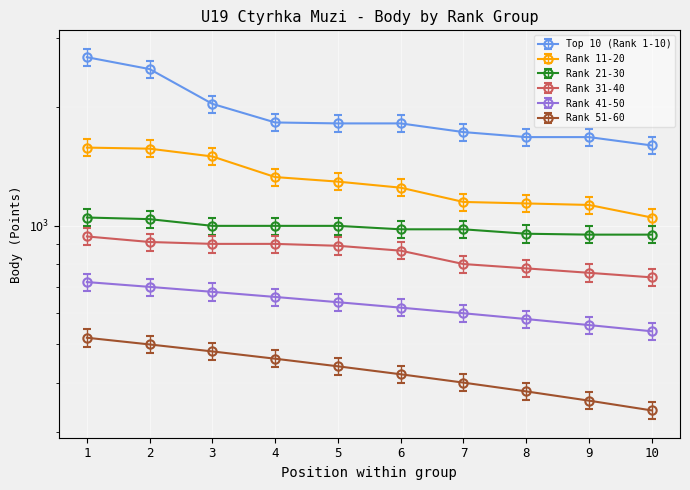

What are all the series names shown in the legend?

Top 10 (Rank 1-10), Rank 11-20, Rank 21-30, Rank 31-40, Rank 41-50, Rank 51-60